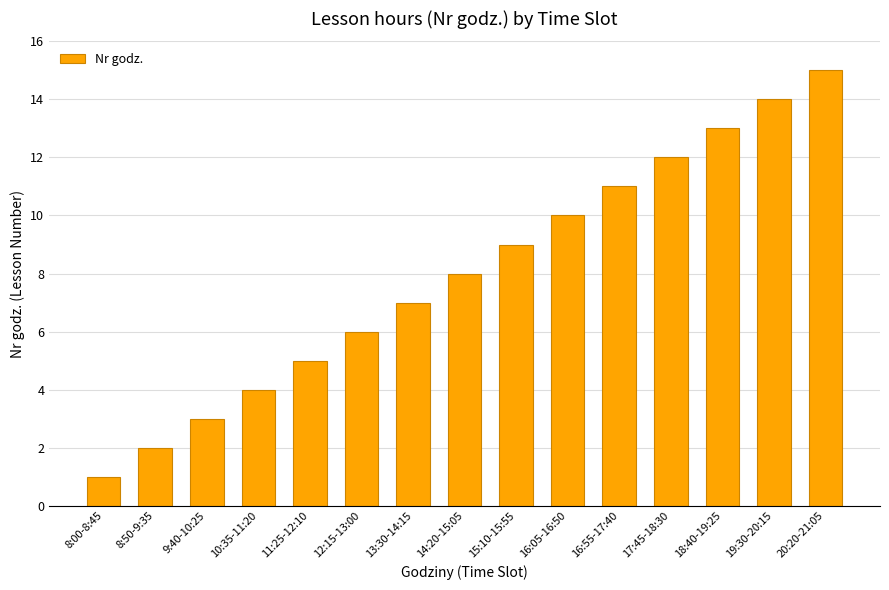

Reading left to right, what are all the values shown in this chart?

8:00-8:45=1	8:50-9:35=2	9:40-10:25=3	10:35-11:20=4	11:25-12:10=5	12:15-13:00=6	13:30-14:15=7	14:20-15:05=8	15:10-15:55=9	16:05-16:50=10	16:55-17:40=11	17:45-18:30=12	18:40-19:25=13	19:30-20:15=14	20:20-21:05=15